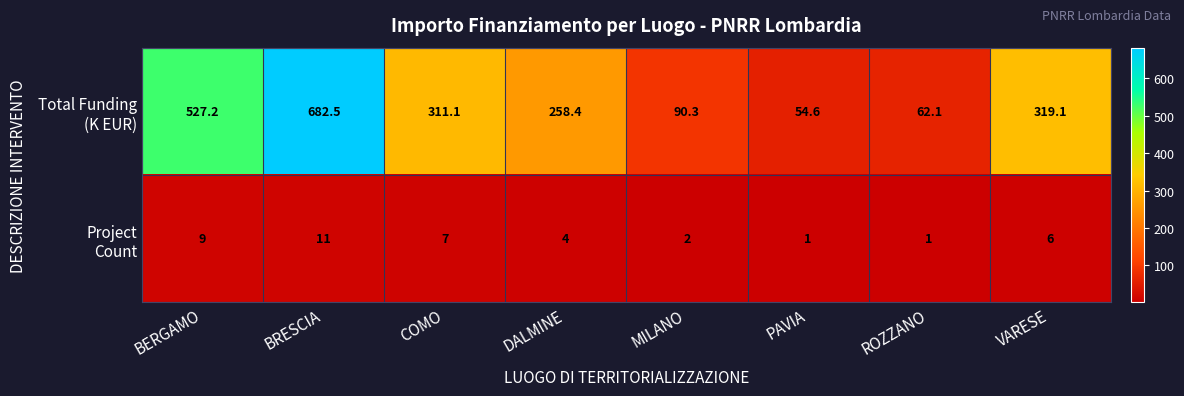

What is the maximum value shown in the chart?

682.5